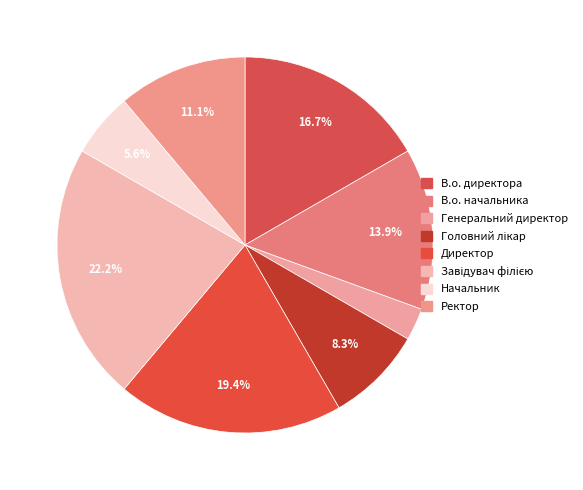

What is the change in value from Головний лікар to Начальник?

-1